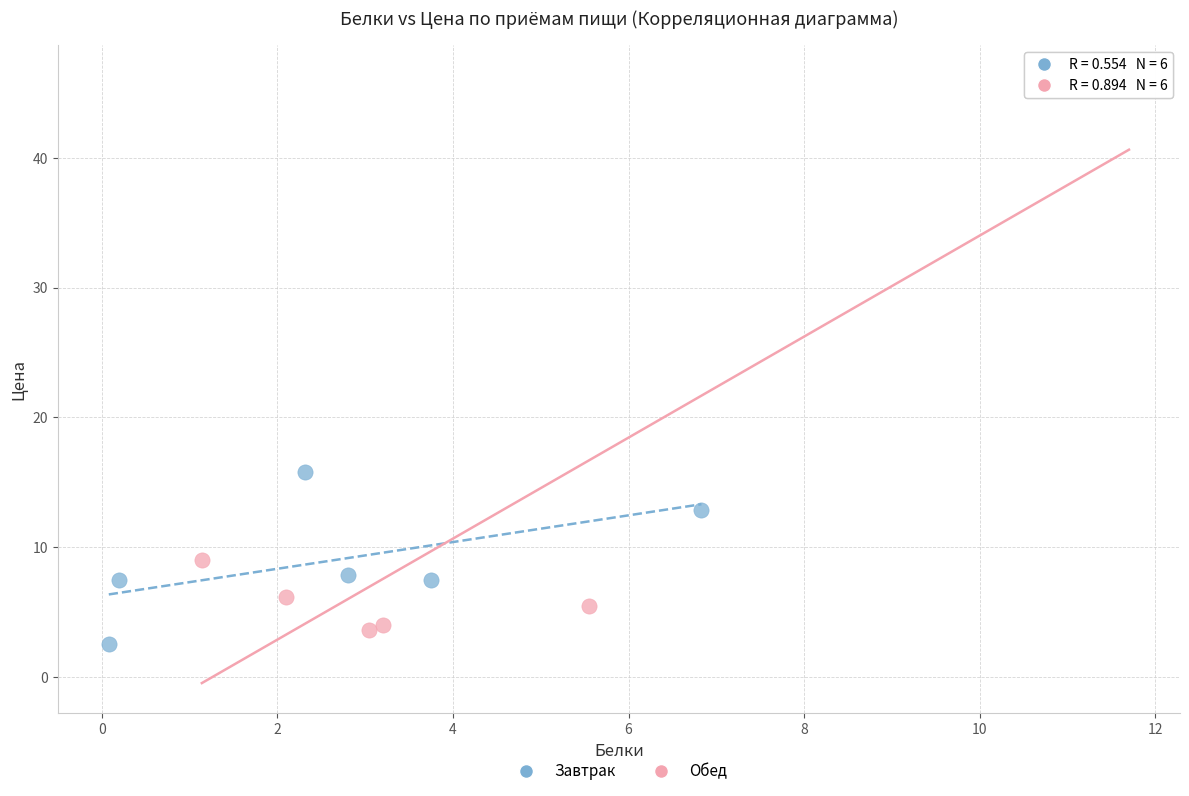

What are all the series names shown in the legend?

Завтрак, Обед